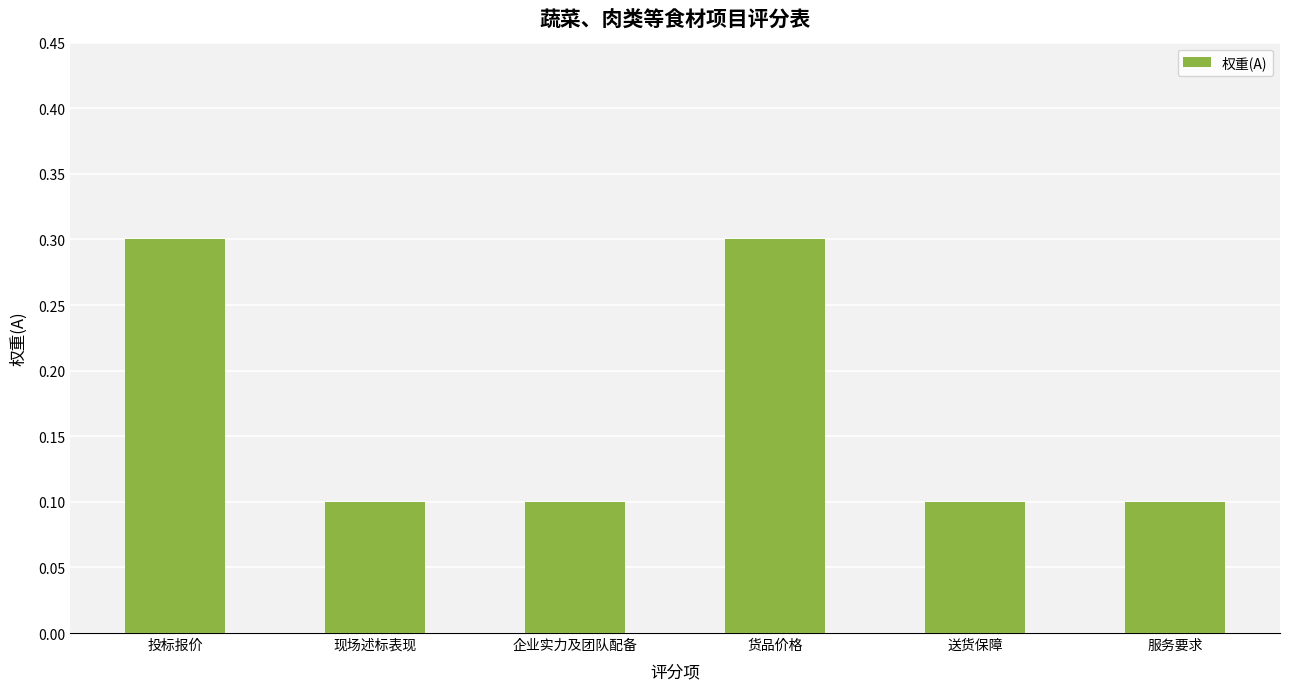

What is the sum of all values?

1.0